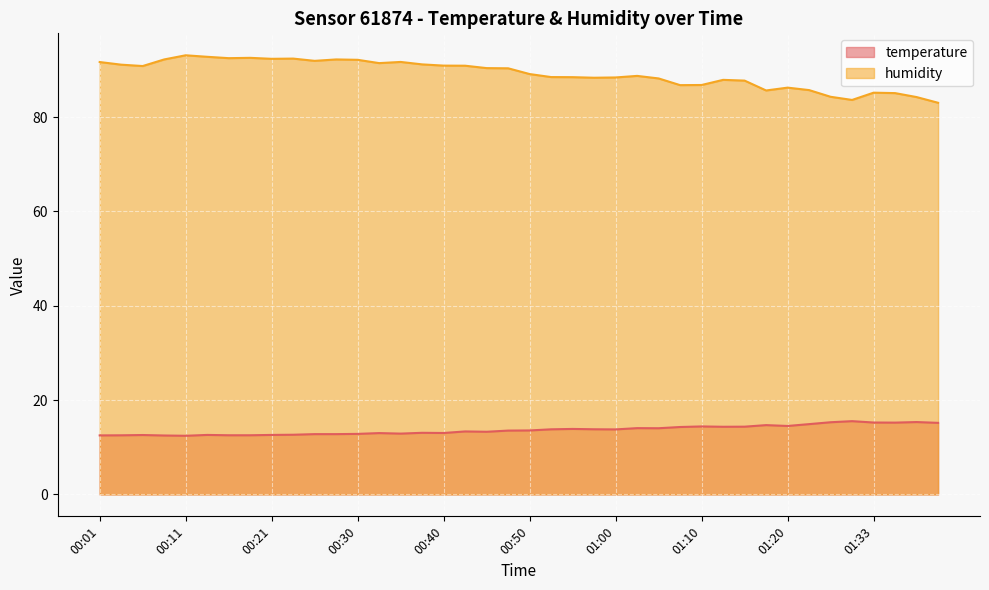

Where does the temperature series first go above 13?

00:38